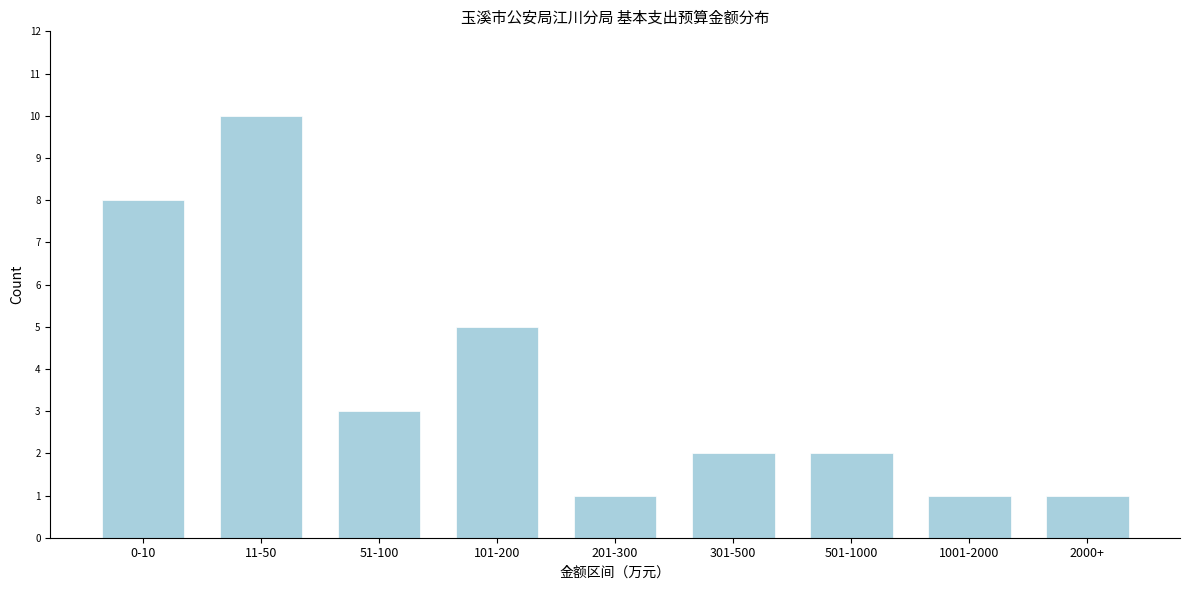

Reading left to right, list all the values displayed in this chart.

8	10	3	5	1	2	2	1	1